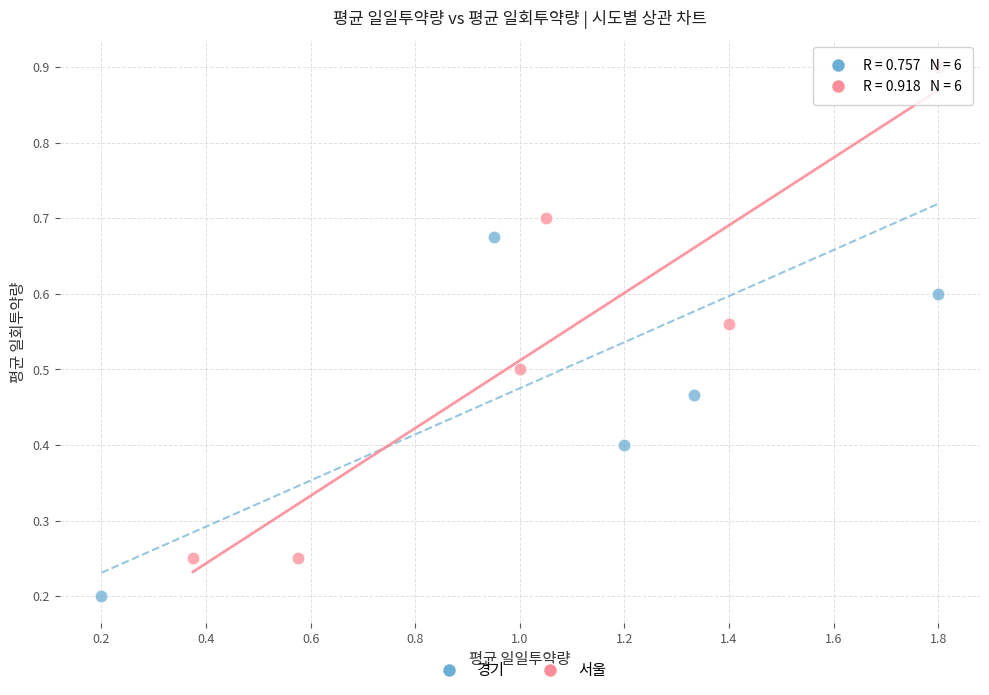

Which series contains the lowest Y value?

경기